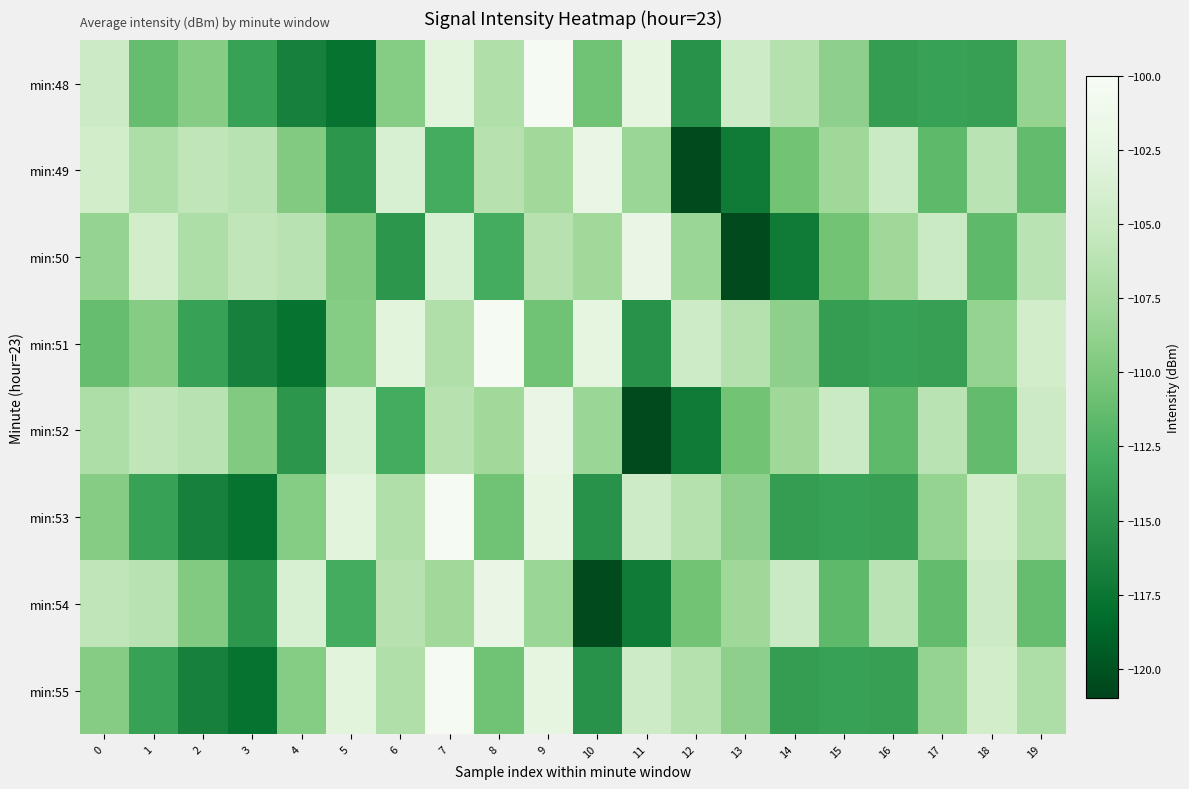

Reading right to left, transcribe all the data shown in this chart.

min:48: 19=-108.6	18=-114.0	17=-113.9	16=-114.3	15=-109.0	14=-106.5	13=-104.6	12=-115.1	11=-102.6	10=-110.7	9=-100.2	8=-106.8	7=-102.8	6=-109.4	5=-117.8	4=-116.6	3=-113.9	2=-109.4	1=-111.2	0=-104.8
min:49: 19=-111.4	18=-106.1	17=-111.6	16=-105.0	15=-108.0	14=-110.5	13=-117.1	12=-120.6	11=-108.3	10=-101.9	9=-107.9	8=-106.4	7=-113.0	6=-103.8	5=-114.8	4=-109.7	3=-106.3	2=-105.8	1=-107.0	0=-104.4
min:50: 19=-106.1	18=-111.6	17=-105.0	16=-108.0	15=-110.5	14=-117.1	13=-120.6	12=-108.3	11=-101.9	10=-107.9	9=-106.4	8=-113.0	7=-103.8	6=-114.8	5=-109.7	4=-106.3	3=-105.8	2=-107.0	1=-104.4	0=-108.6
min:51: 19=-104.4	18=-108.6	17=-114.0	16=-113.9	15=-114.3	14=-109.0	13=-106.5	12=-104.6	11=-115.1	10=-102.6	9=-110.7	8=-100.2	7=-106.8	6=-102.8	5=-109.4	4=-117.8	3=-116.6	2=-113.9	1=-109.4	0=-111.2
min:52: 19=-104.8	18=-111.4	17=-106.1	16=-111.6	15=-105.0	14=-108.0	13=-110.5	12=-117.1	11=-120.6	10=-108.3	9=-101.9	8=-107.9	7=-106.4	6=-113.0	5=-103.8	4=-114.8	3=-109.7	2=-106.3	1=-105.8	0=-107.0
min:53: 19=-107.0	18=-104.4	17=-108.6	16=-114.0	15=-113.9	14=-114.3	13=-109.0	12=-106.5	11=-104.6	10=-115.1	9=-102.6	8=-110.7	7=-100.2	6=-106.8	5=-102.8	4=-109.4	3=-117.8	2=-116.6	1=-113.9	0=-109.4
min:54: 19=-111.2	18=-104.8	17=-111.4	16=-106.1	15=-111.6	14=-105.0	13=-108.0	12=-110.5	11=-117.1	10=-120.6	9=-108.3	8=-101.9	7=-107.9	6=-106.4	5=-113.0	4=-103.8	3=-114.8	2=-109.7	1=-106.3	0=-105.8
min:55: 19=-107.0	18=-104.4	17=-108.6	16=-114.0	15=-113.9	14=-114.3	13=-109.0	12=-106.5	11=-104.6	10=-115.1	9=-102.6	8=-110.7	7=-100.2	6=-106.8	5=-102.8	4=-109.4	3=-117.8	2=-116.6	1=-113.9	0=-109.4